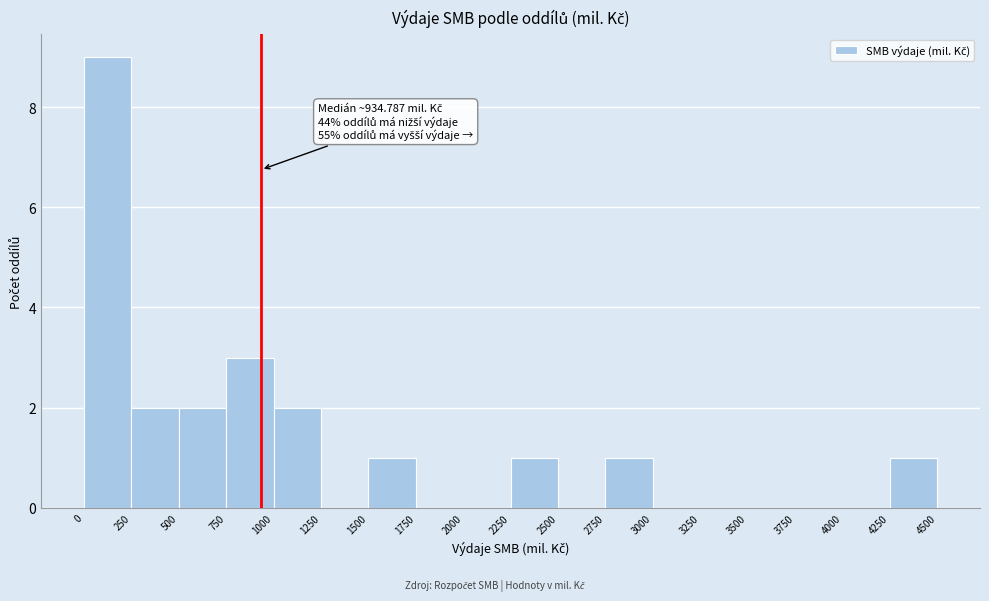

Which range on the x-axis has the tallest bar?

0 to 250